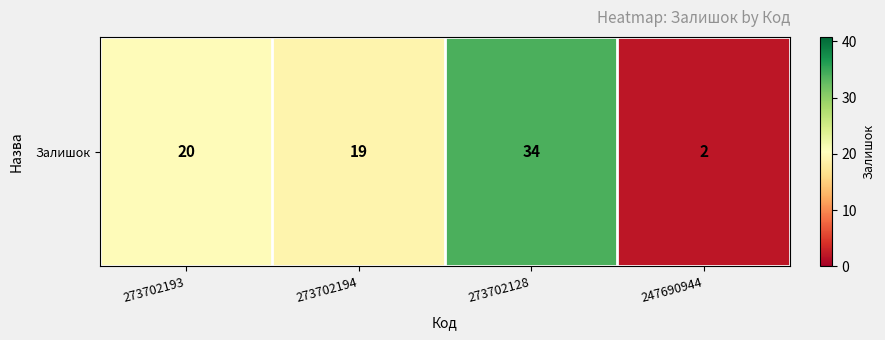

What is the difference between the second highest and second lowest values?

1